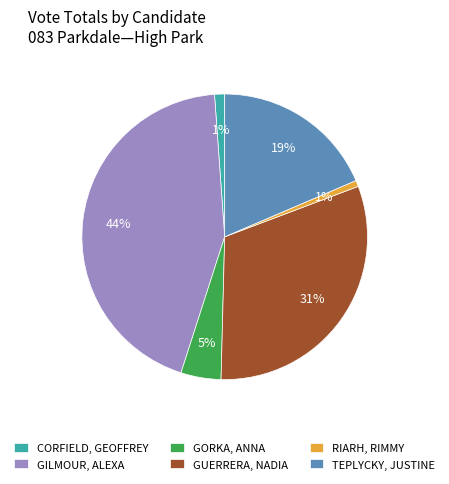

True or false: GUERRERA, NADIA accounts for 41% of the total.

False